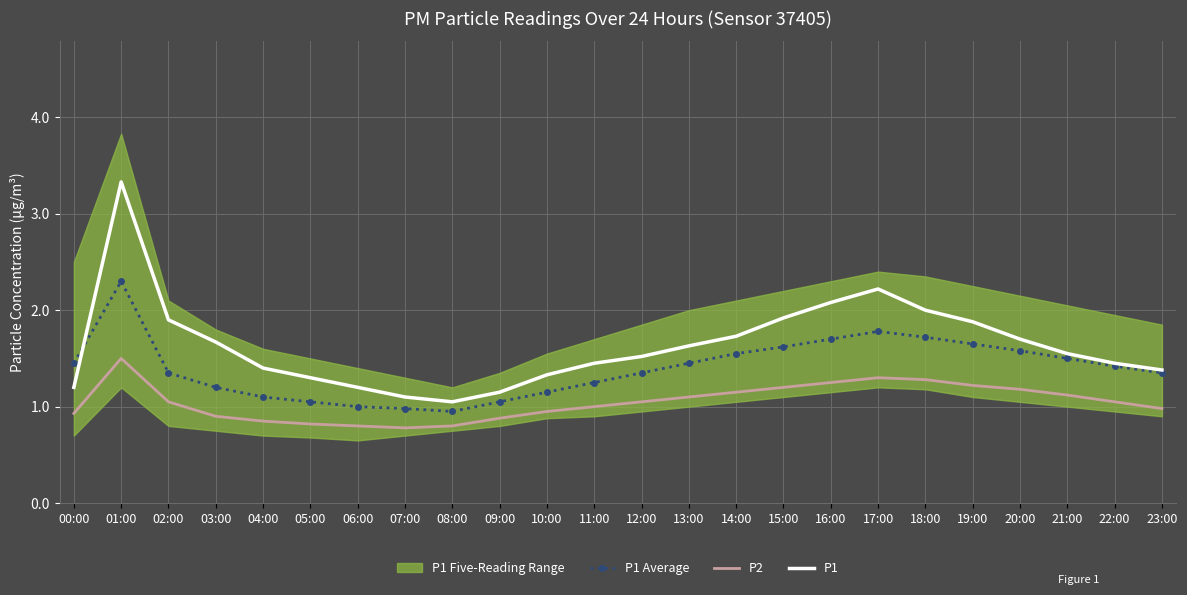

The value of P1 Average at 06:00 is 1.0. True or false?

True